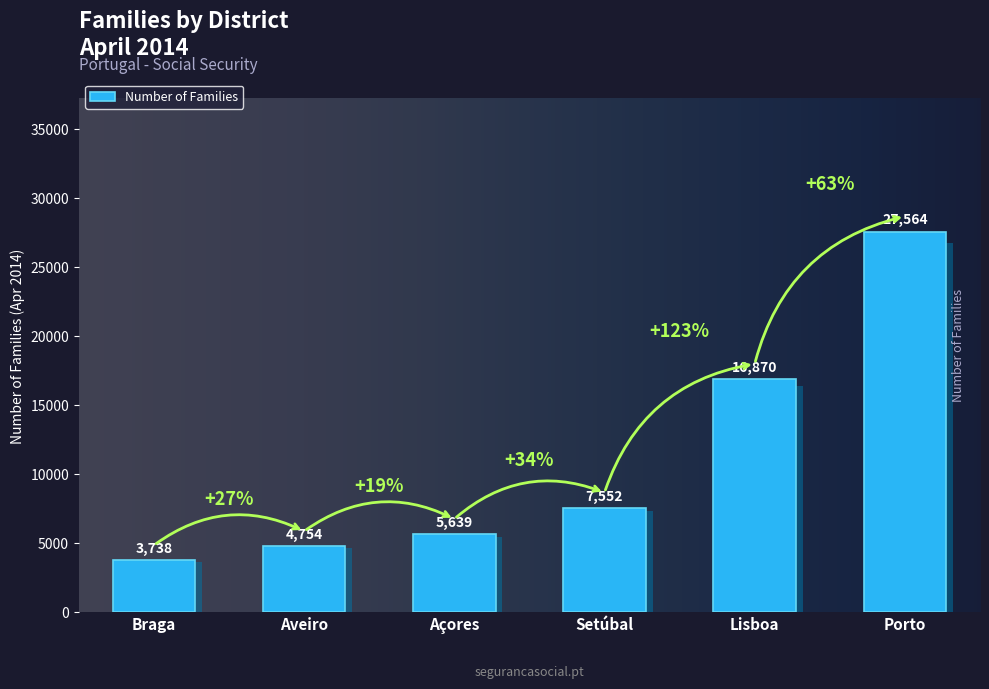

True or false: the data shows 7552 at Setúbal.

True